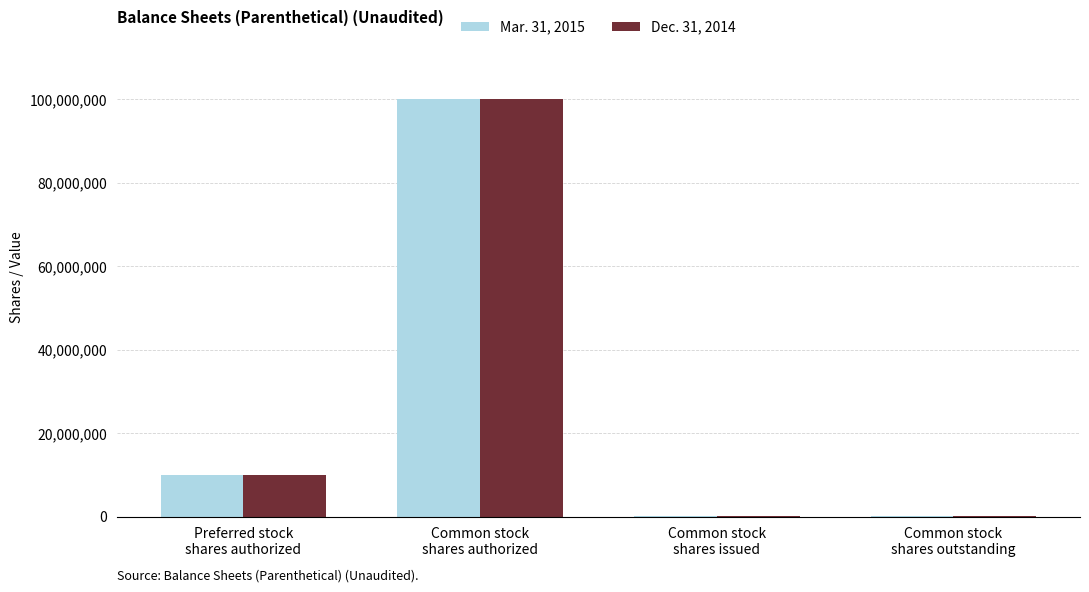

What is the maximum value shown in the chart?

100000000